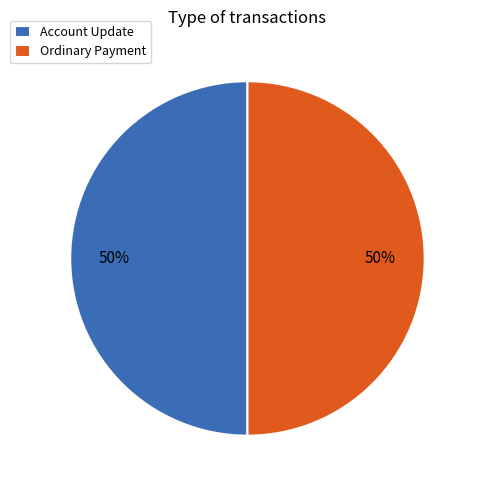

Is the sum of Account Update and Ordinary Payment greater than half?

Yes